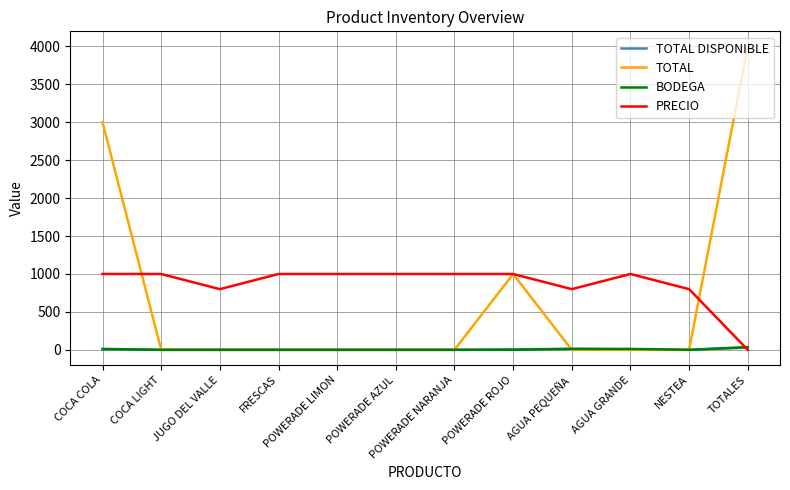

What is the maximum value shown in the chart?

4000